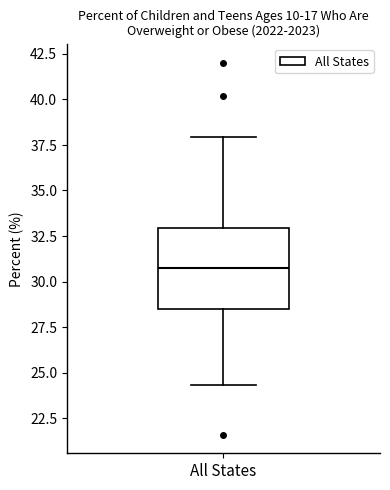

Where does the upper whisker of the box for All States end on the y-axis? The values are not printed on the chart, so give them approximately, as read against the axis.

38.0